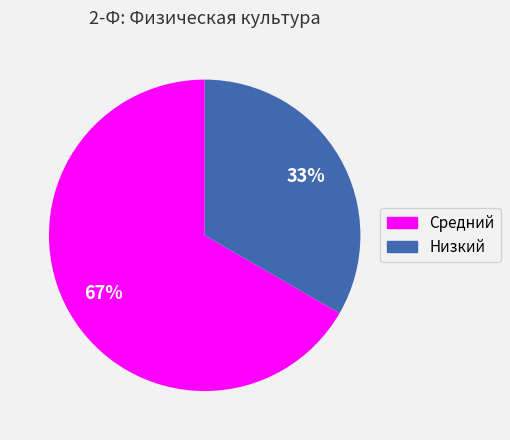

Is it true that Средний is 76% of the pie?

False